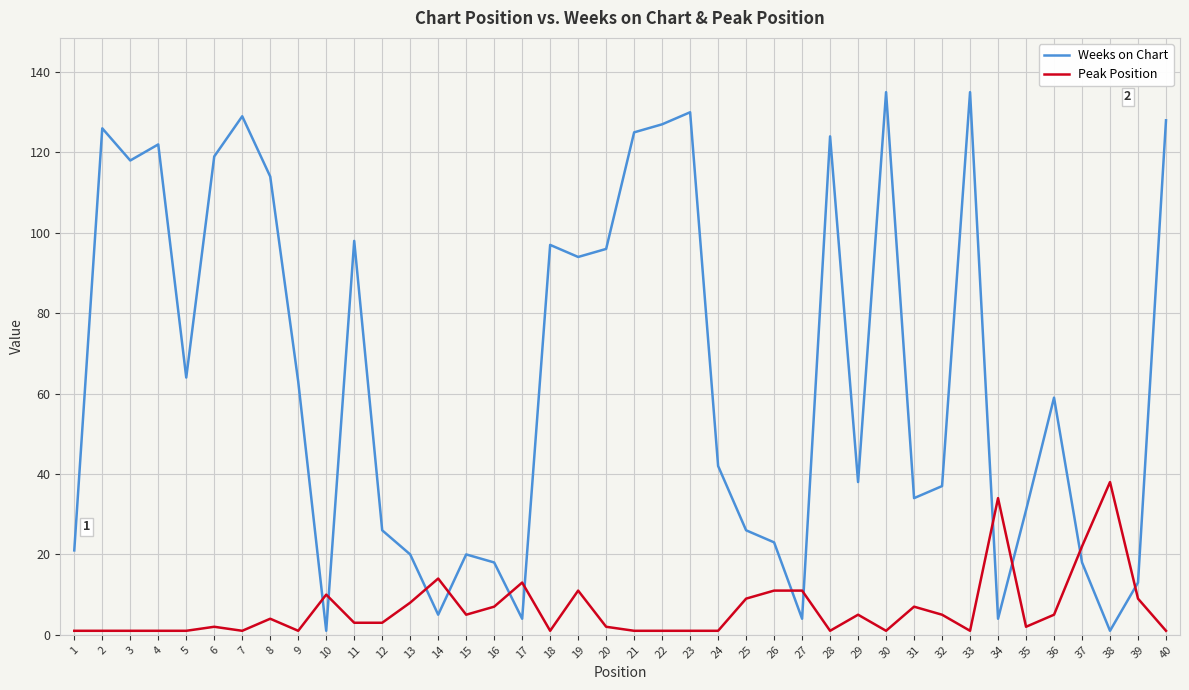

Does the chart display data point markers on the line(s)?

No